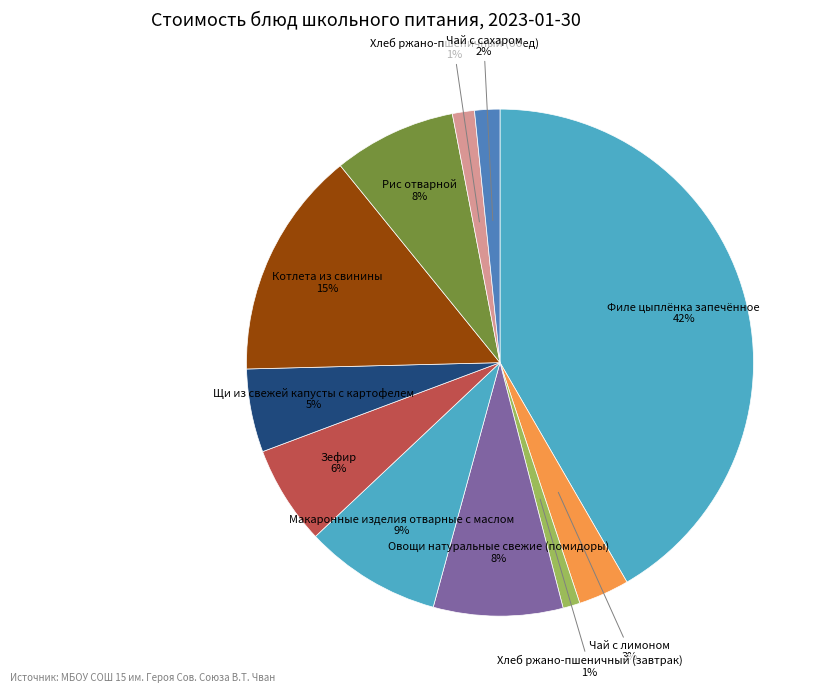

Count the number of slices in the pie.

11